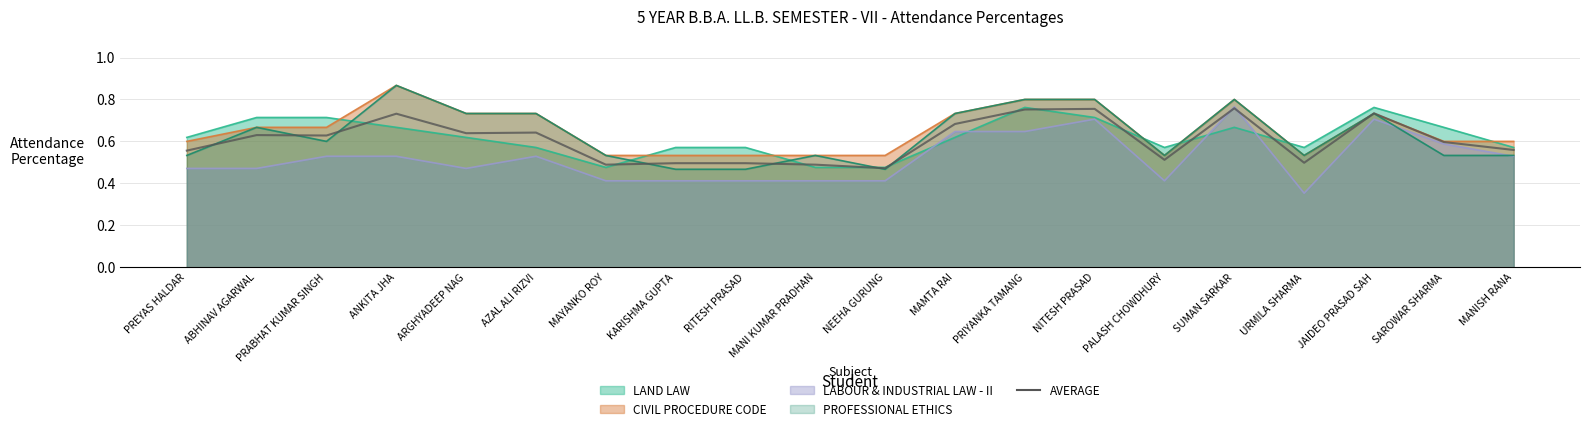

What is the sum of the values at PRABHAT KUMAR SINGH and ANKITA JHA?

1.4